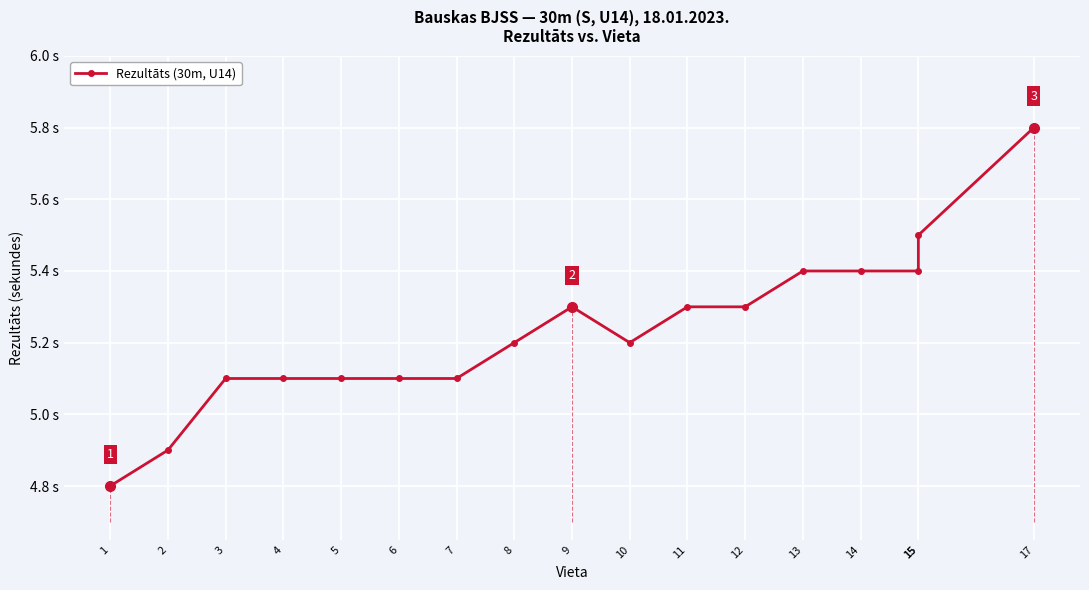

Reading left to right, what are all the values shown in this chart?

4.8	4.9	5.1	5.1	5.1	5.1	5.1	5.2	5.3	5.2	5.3	5.3	5.4	5.4	5.4	5.5	5.8